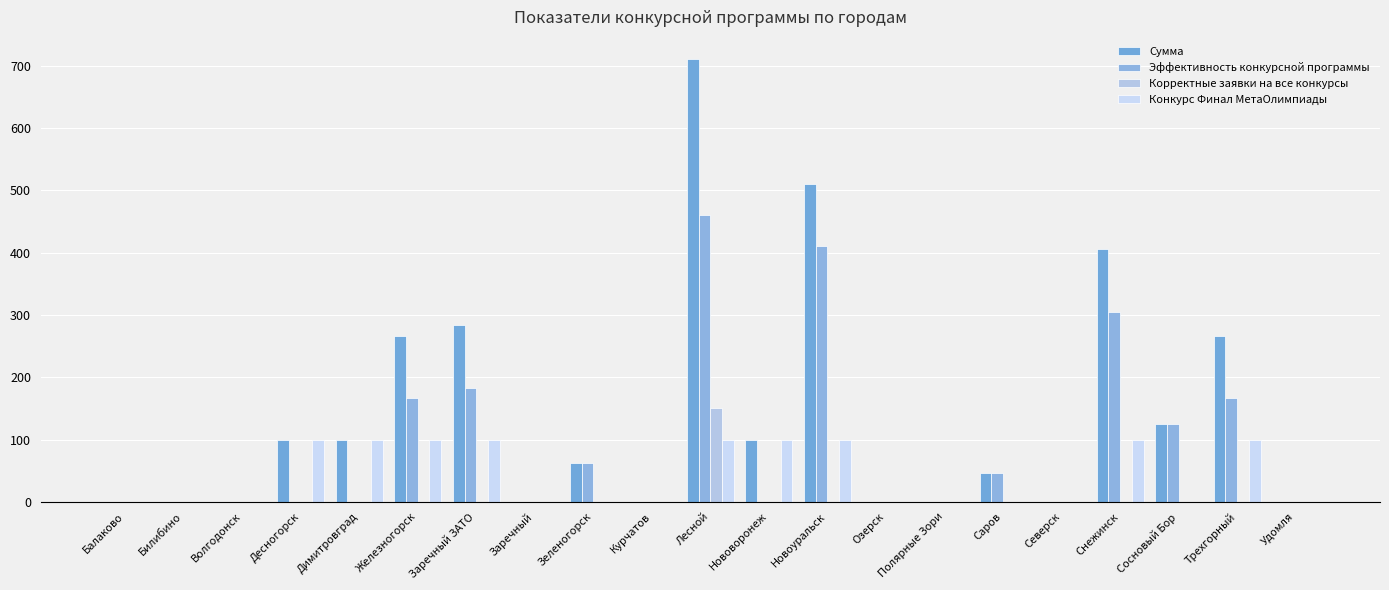

What are all the series names shown in the legend?

Сумма, Эффективность конкурсной программы, Корректные заявки на все конкурсы, Конкурс Финал МетаОлимпиады